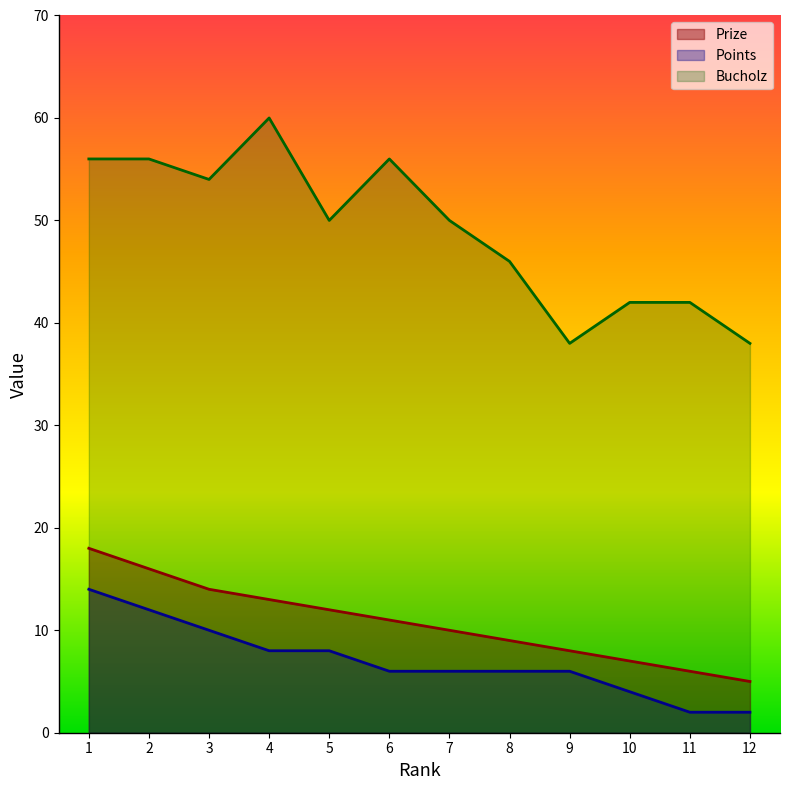

At which category is the sum across all series the highest?

1